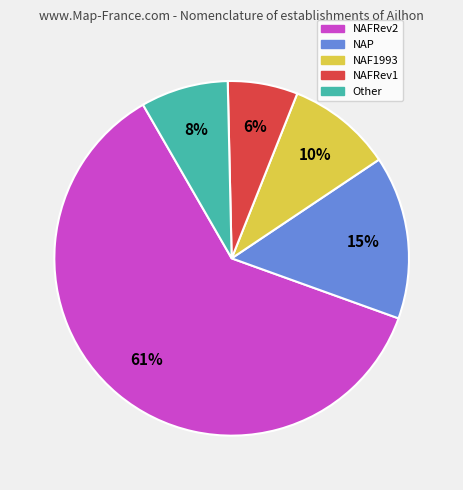

What is the largest slice in the pie chart?

NAFRev2